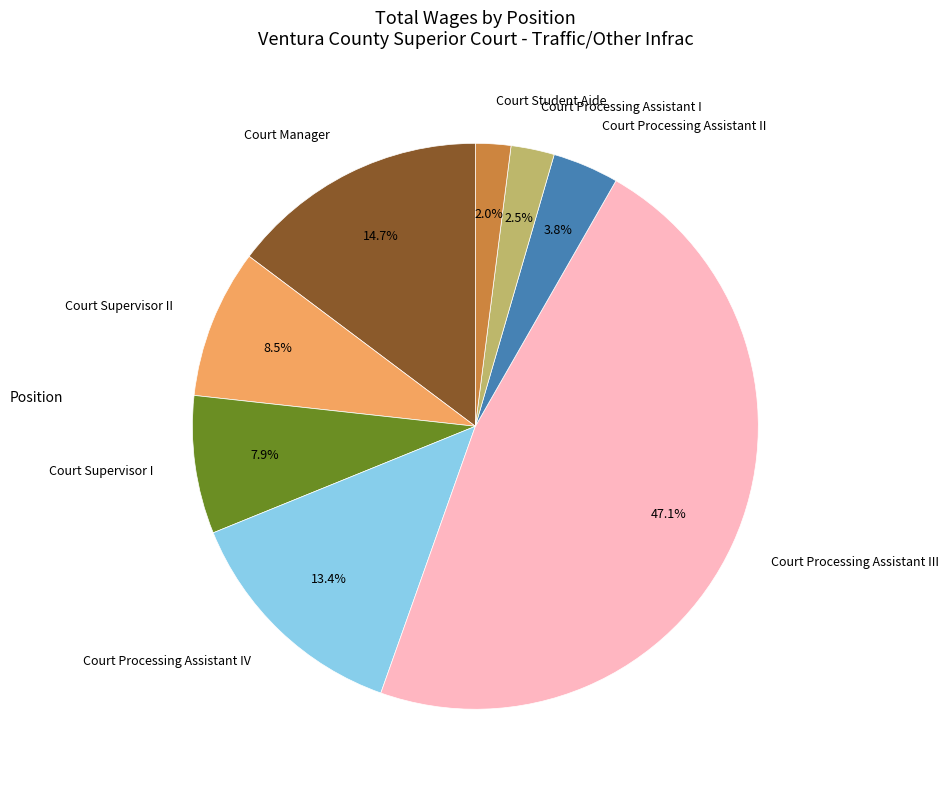

Does Court Supervisor II represent more than half of the total?

No